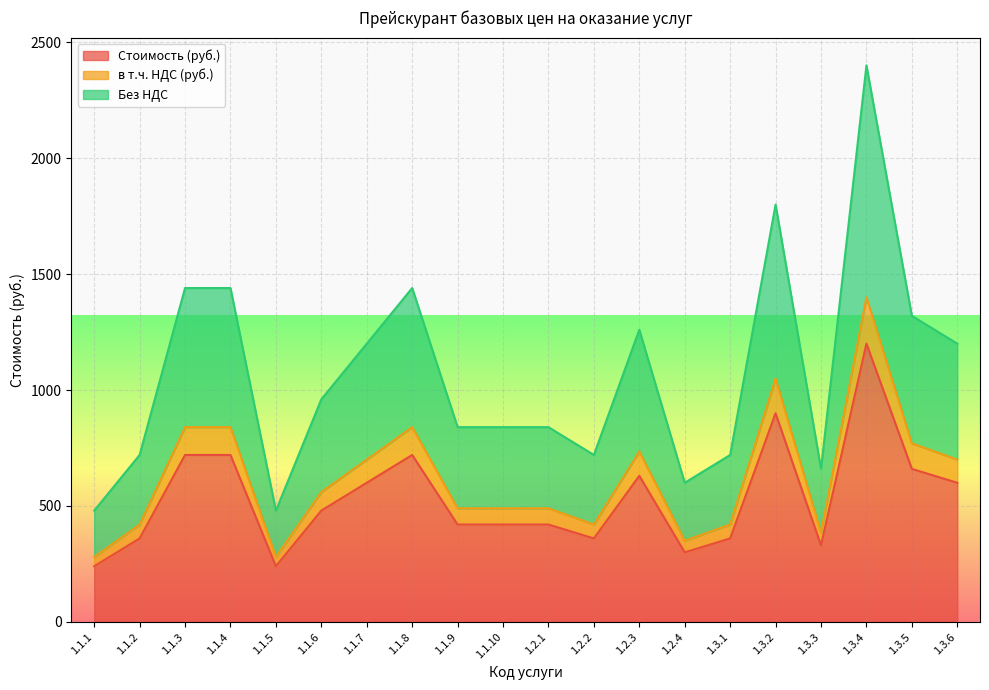

What is the sum of the Без НДС values at 1.1.10 and 1.2.3?

2100